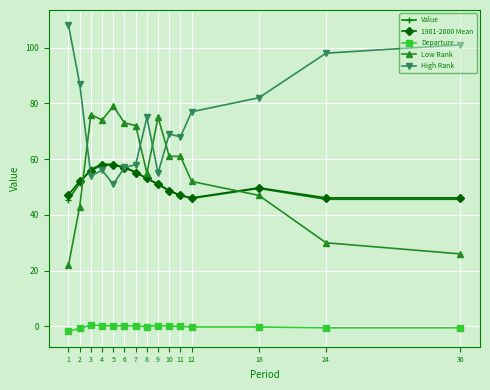

What is the difference between the maximum and minimum values in the Low Rank series?

57.0